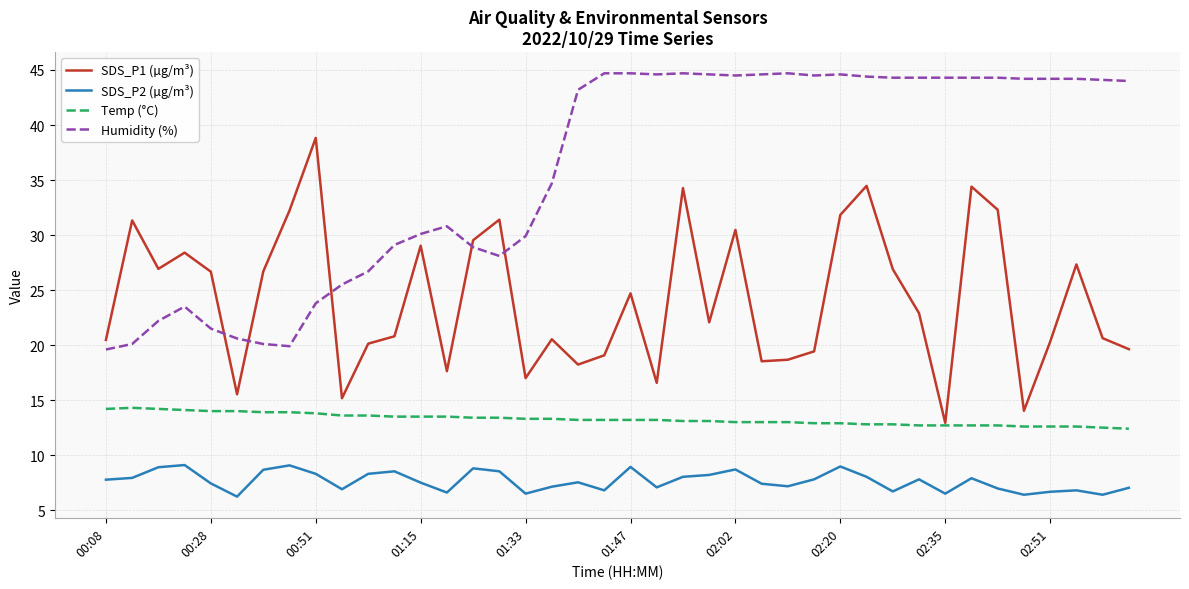

What is the smallest value displayed?

6.2